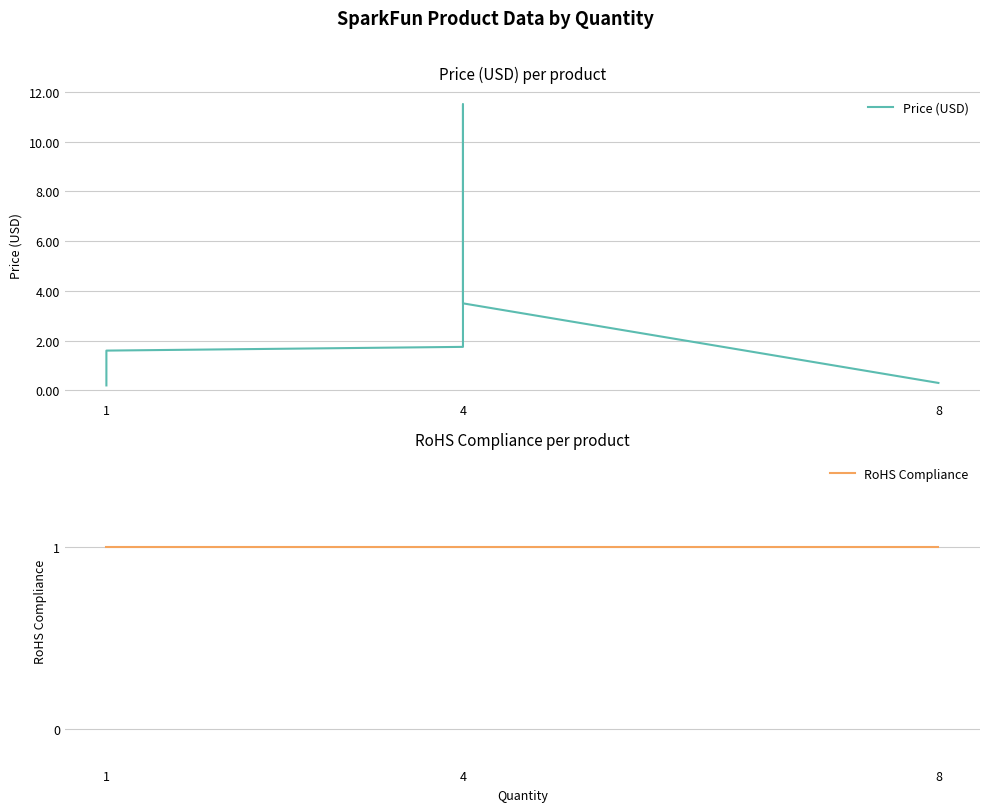

Which series has the largest total across all categories?

Price (USD)